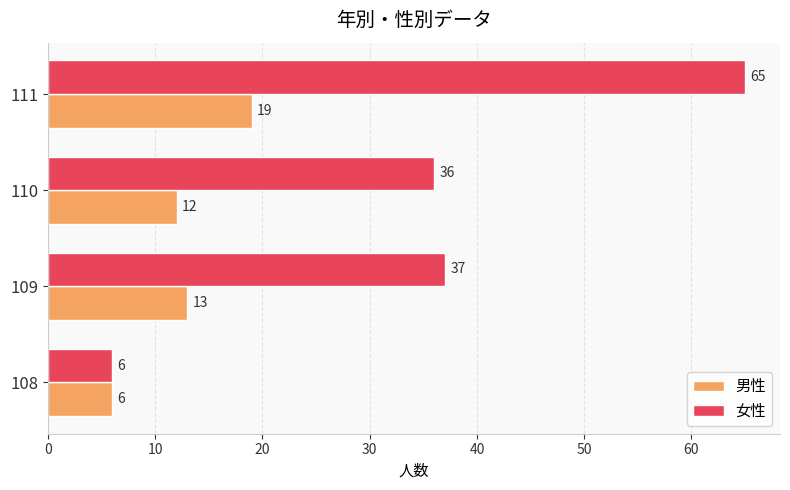

What is the minimum value shown in the chart?

6